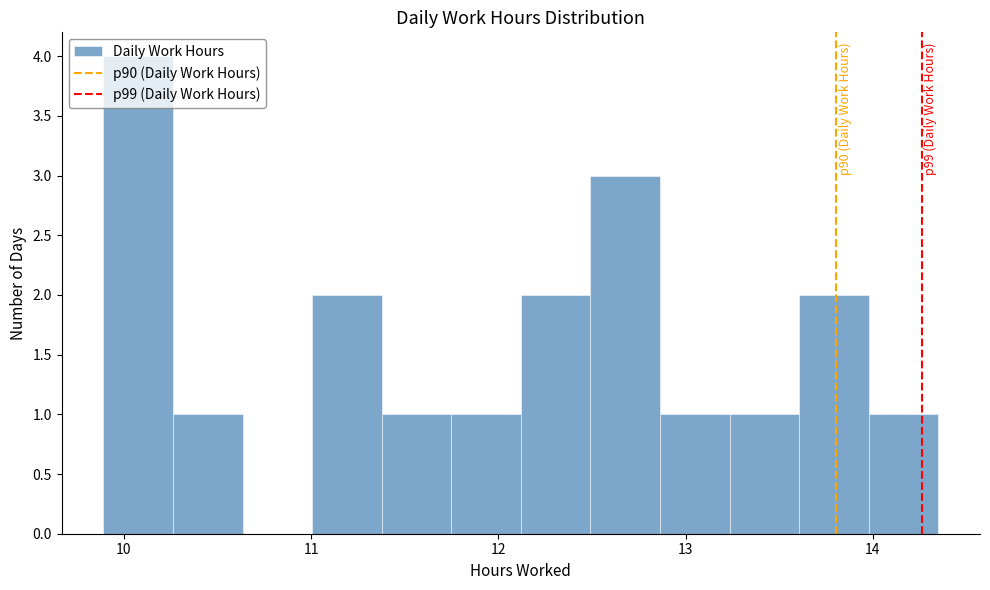

Around what value on the x-axis is the tallest bar? Give the approximate position of its centre, as read against the axis.

10.1